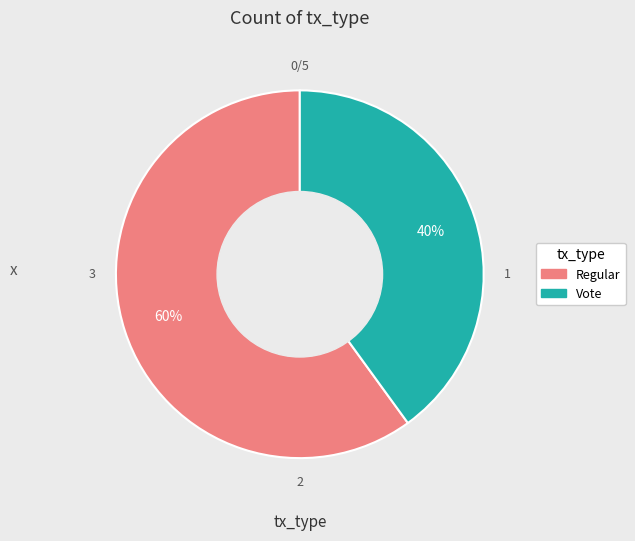

Which slice represents more than half of the pie?

Regular